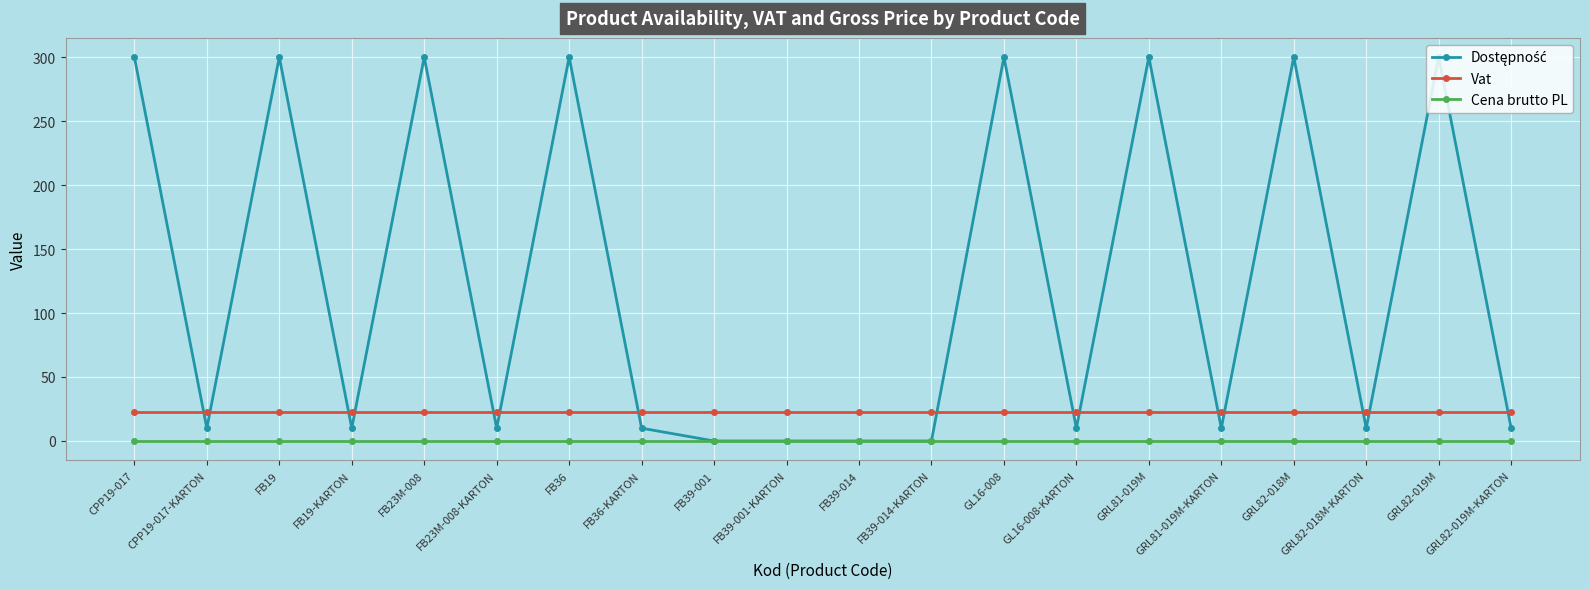

True or false: Vat has a value of 23.0 at GRL82-018M.

True